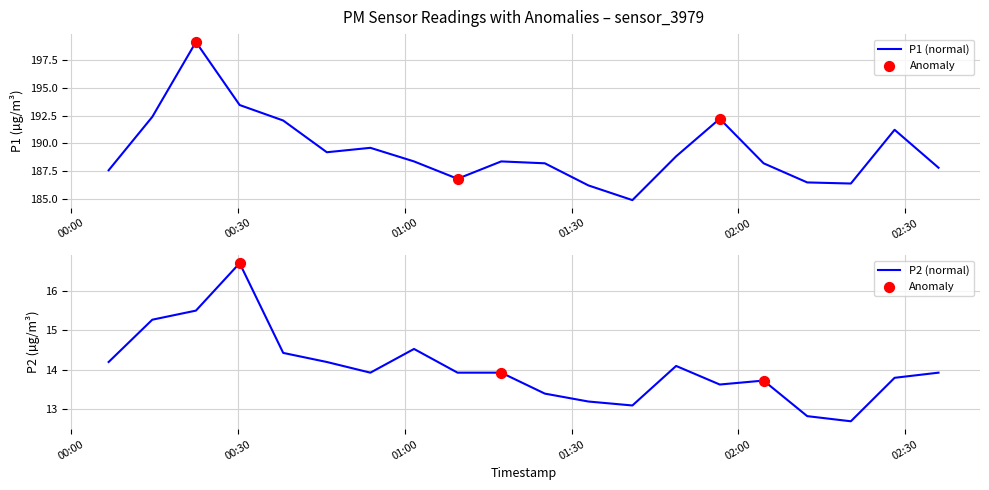

What are all the series names shown in the legend?

P1, P2